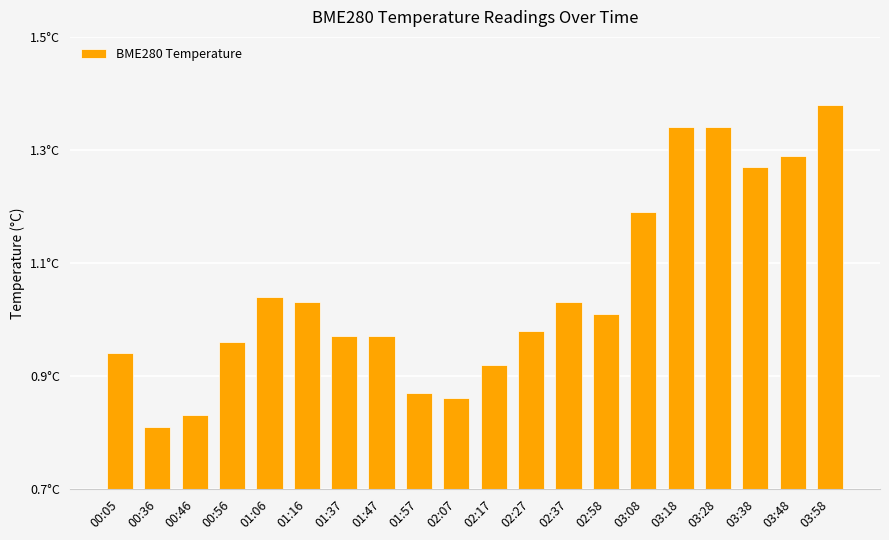

What is the average value?

1.1